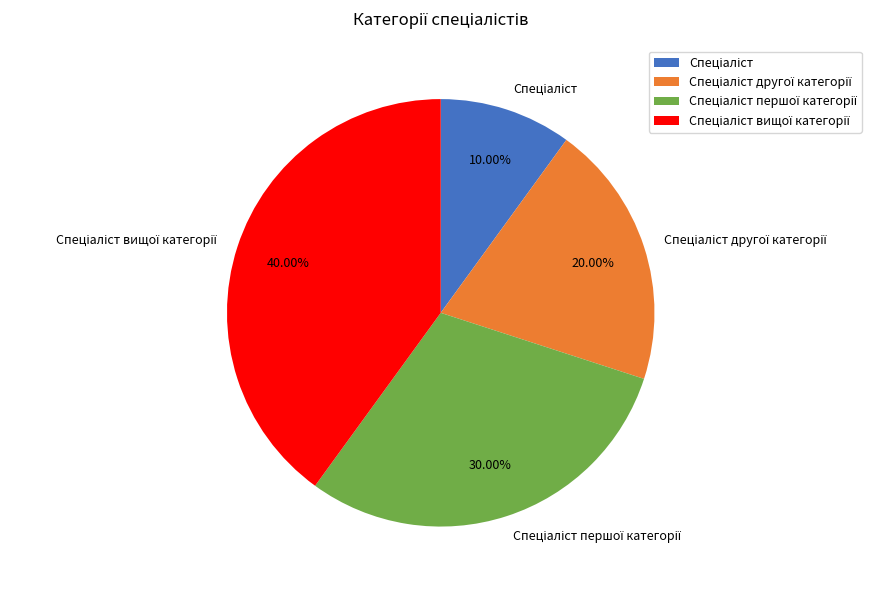

Is there any slice that represents more than half of the pie?

No